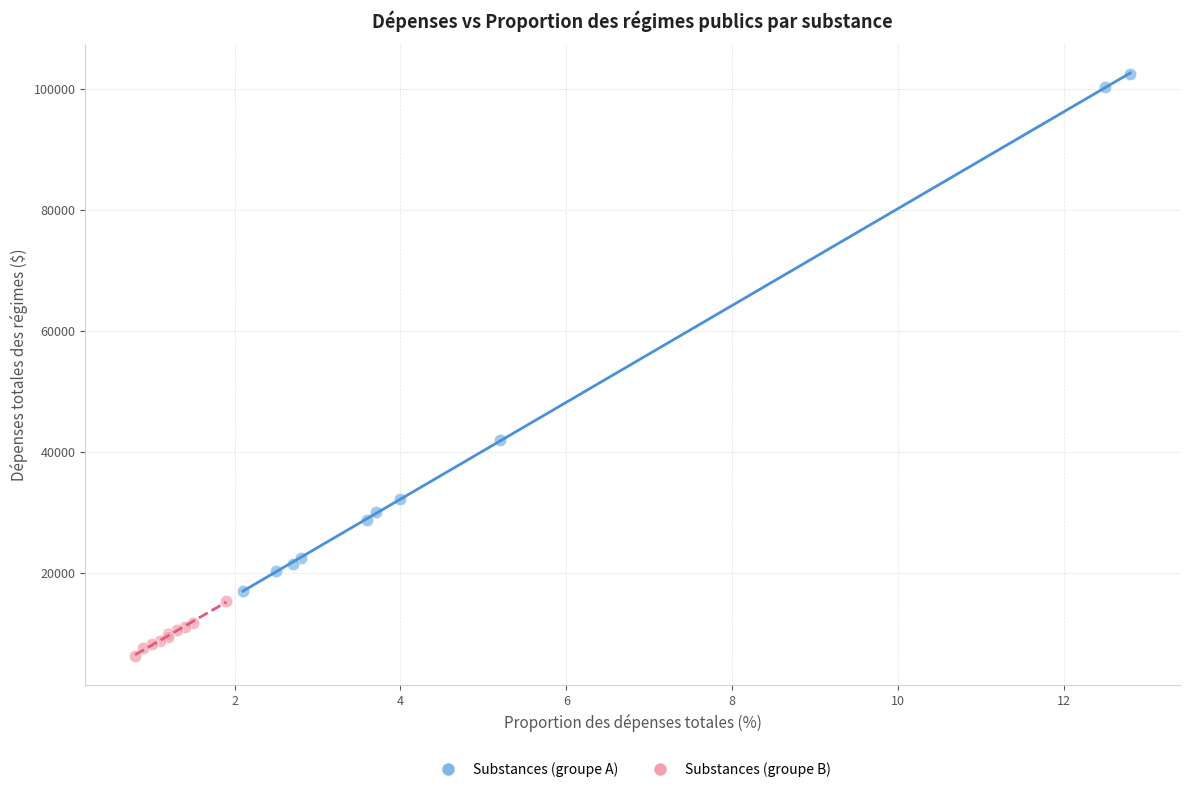

What are all the series names shown in the legend?

Substances (groupe A), Substances (groupe B)